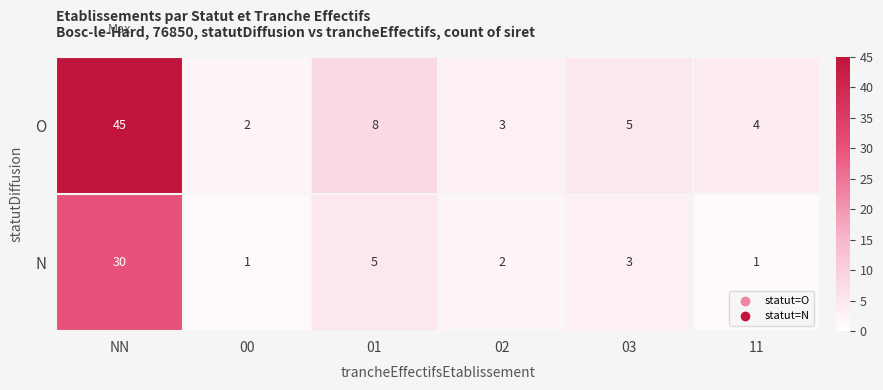

What is the average value of the O series?

11